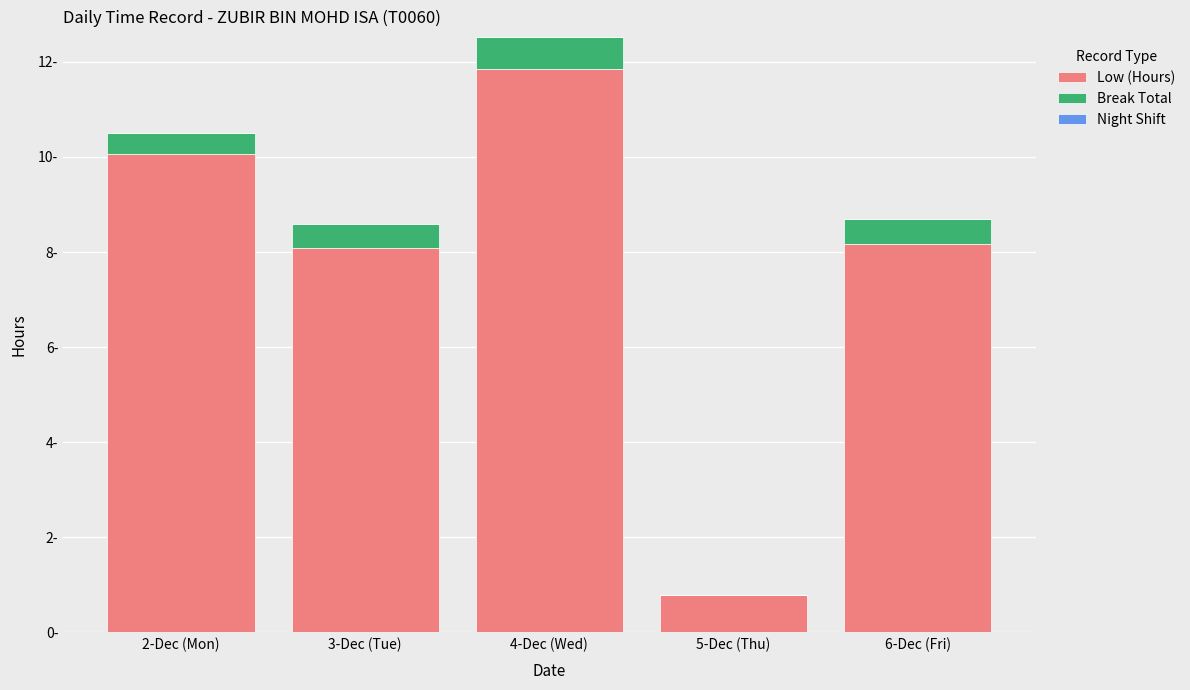

Is it true that Break Total equals 0.2 at 6-Dec (Fri)?

False